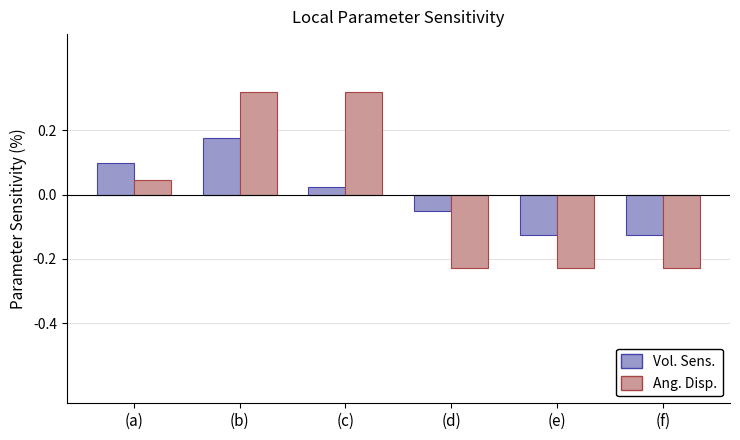

At which label is Ang. Disp. closest to 0?

(a)